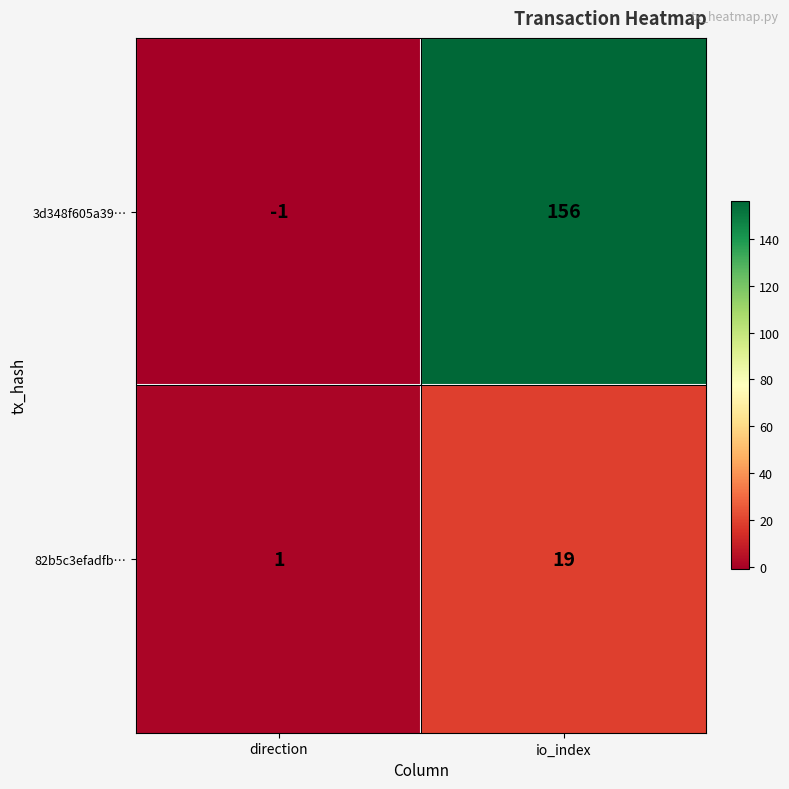

The 3d348f605a39… series shows -1 at direction. True or false?

True